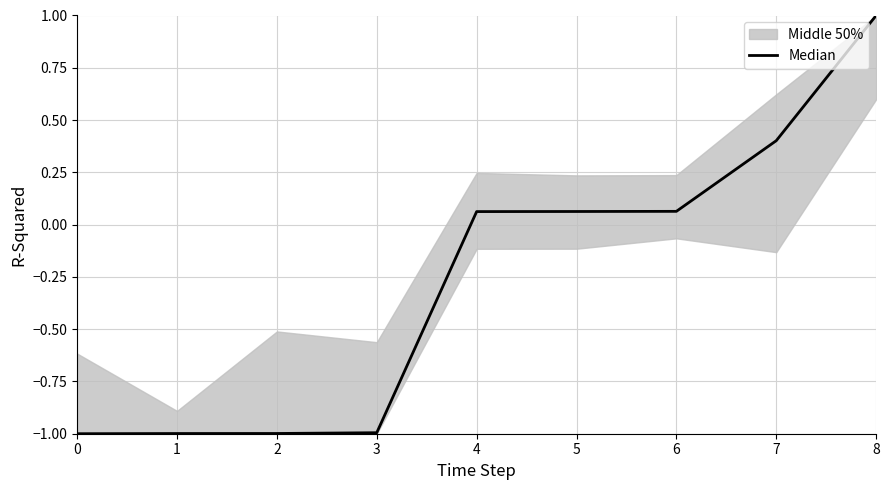

What is the value of the 2nd point from the left?

-1.0